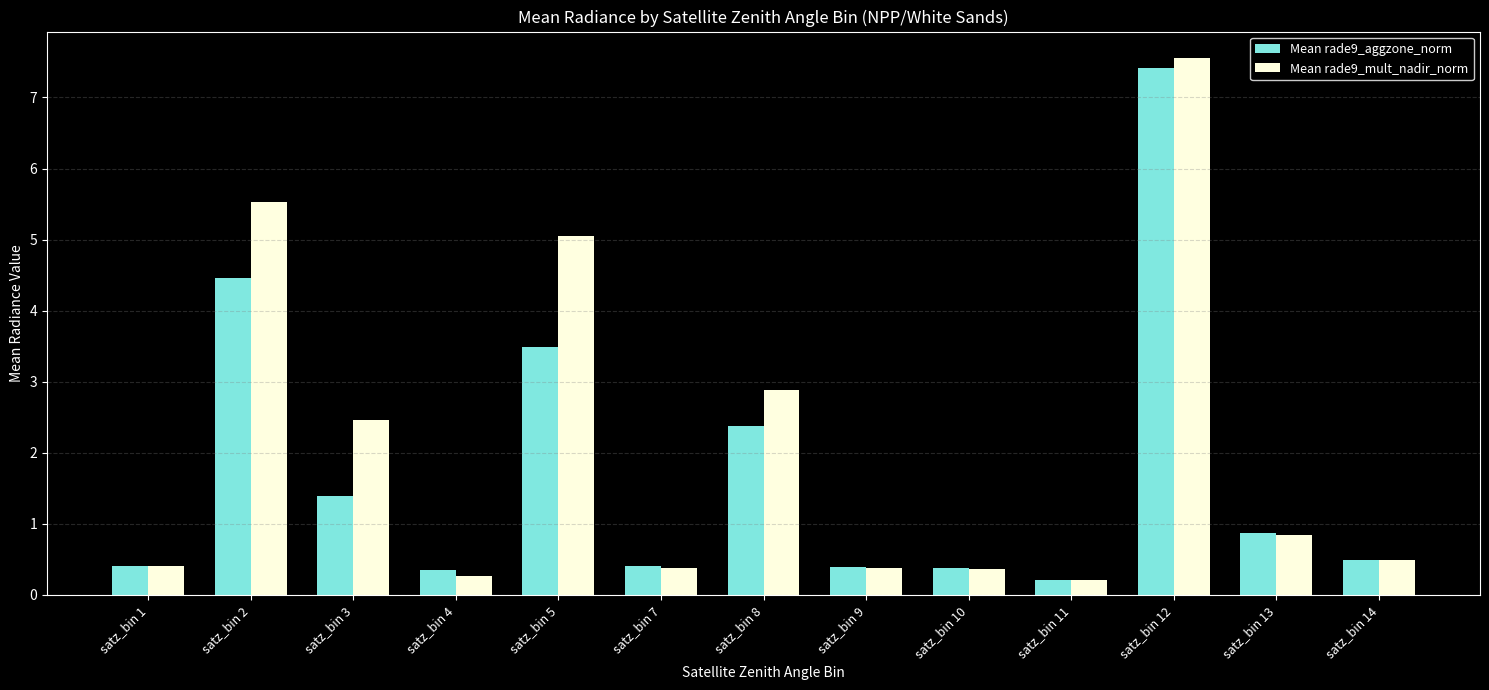

Reading left to right, transcribe all the data shown in this chart.

Mean rade9_aggzone_norm: 0.4	4.5	1.4	0.4	3.5	0.4	2.4	0.4	0.4	0.2	7.4	0.9	0.5
Mean rade9_mult_nadir_norm: 0.4	5.5	2.5	0.3	5.1	0.4	2.9	0.4	0.4	0.2	7.6	0.8	0.5